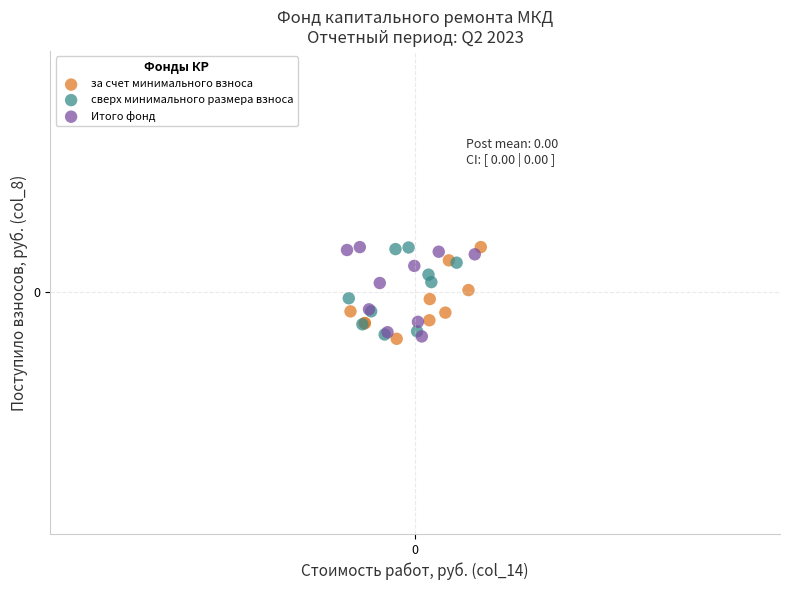

What are all the series names shown in the legend?

за счет минимального взноса, сверх минимального размера взноса, Итого фонд